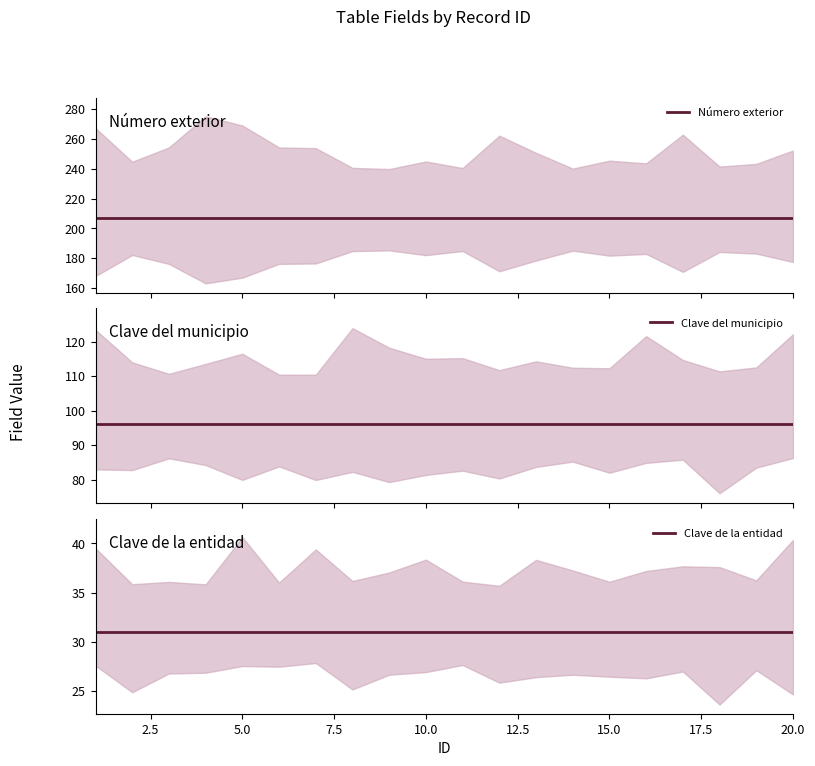

What is the spread (max minus min) of values at 11?

176